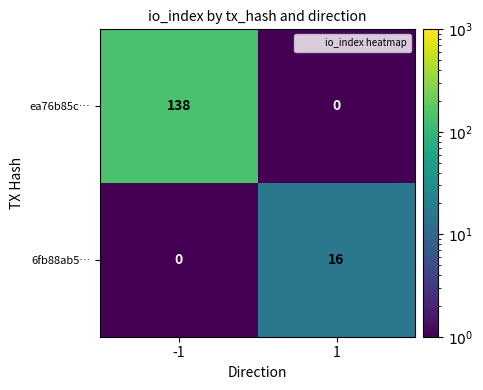

Which series has the widest spread of values?

ea76b85c…